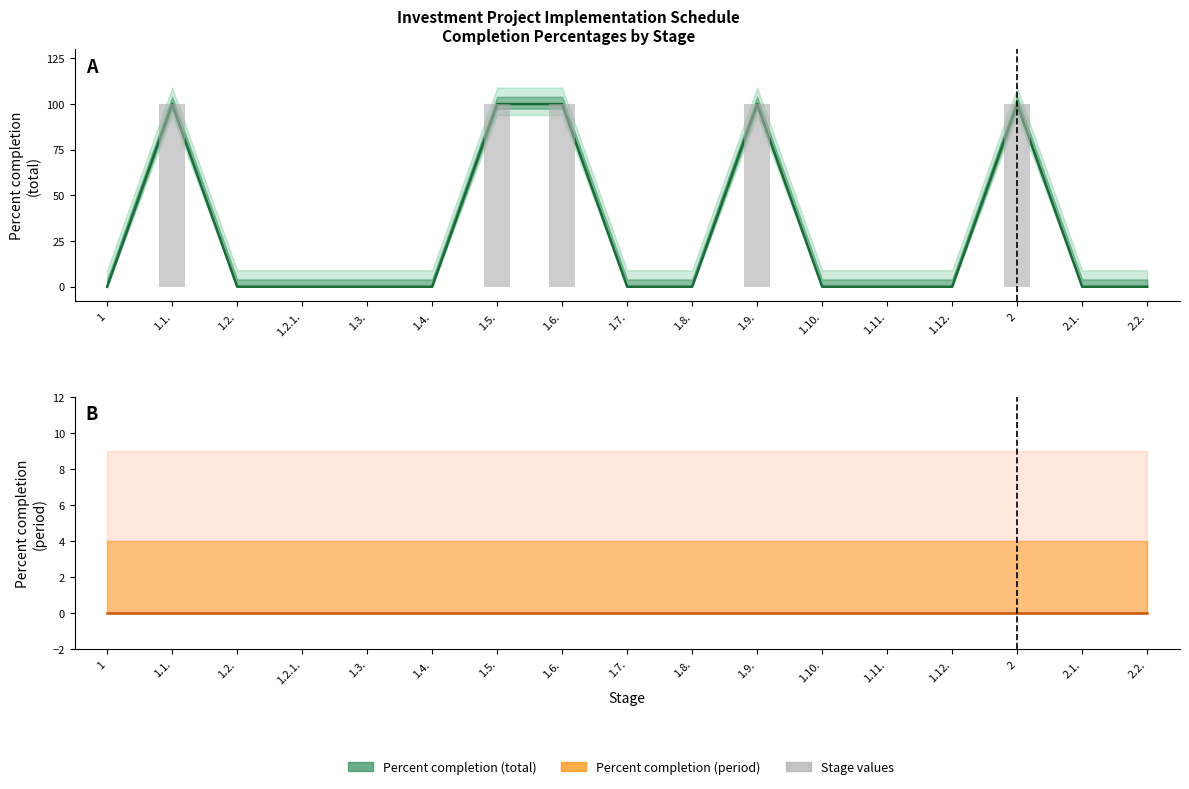

List the labels in order of Percent completion (total) value, smallest first.

1, 1.2., 1.2.1., 1.3., 1.4., 1.7., 1.8., 1.10., 1.11., 1.12., 2.1., 2.2., 1.1., 1.5., 1.6., 1.9., 2